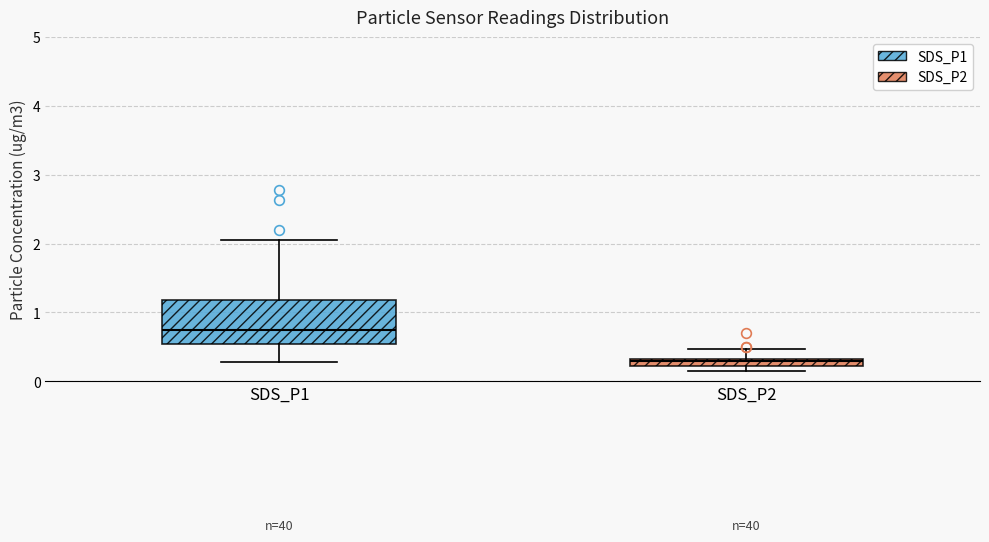

Which box's median line is the highest?

SDS_P1